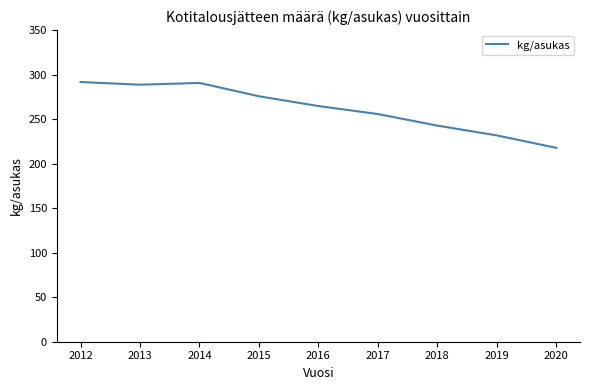

Where is the first local minimum?

2013